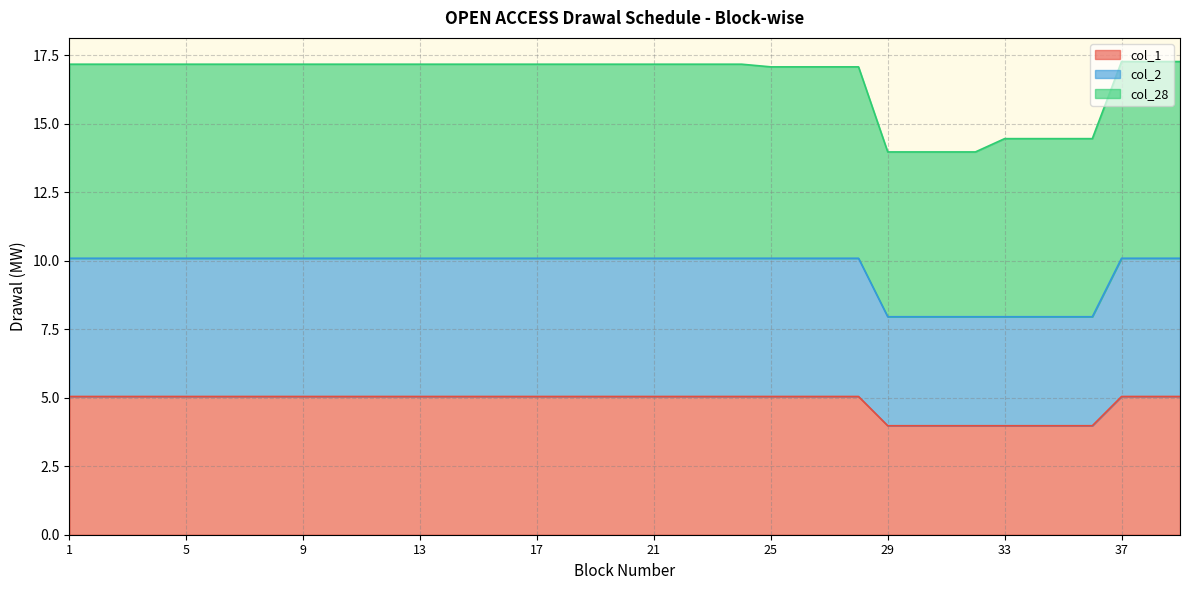

What is the maximum value for 1?

5.0